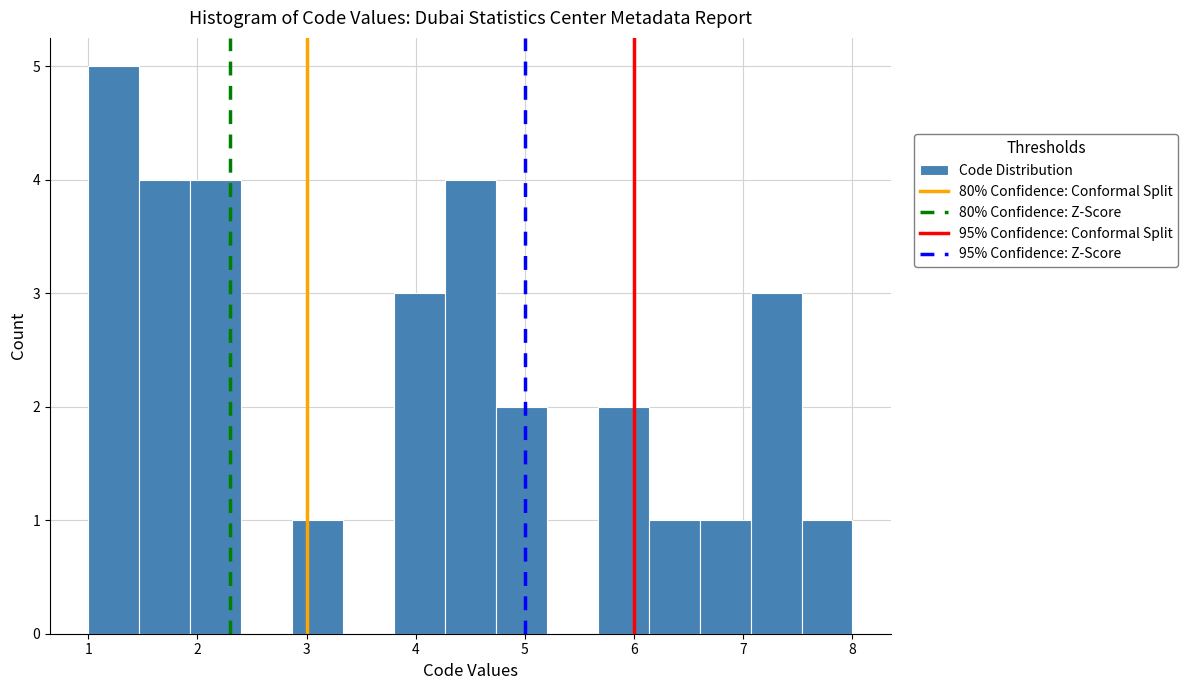

Over which range of the x-axis is the bar tallest?

1.0 to 1.5